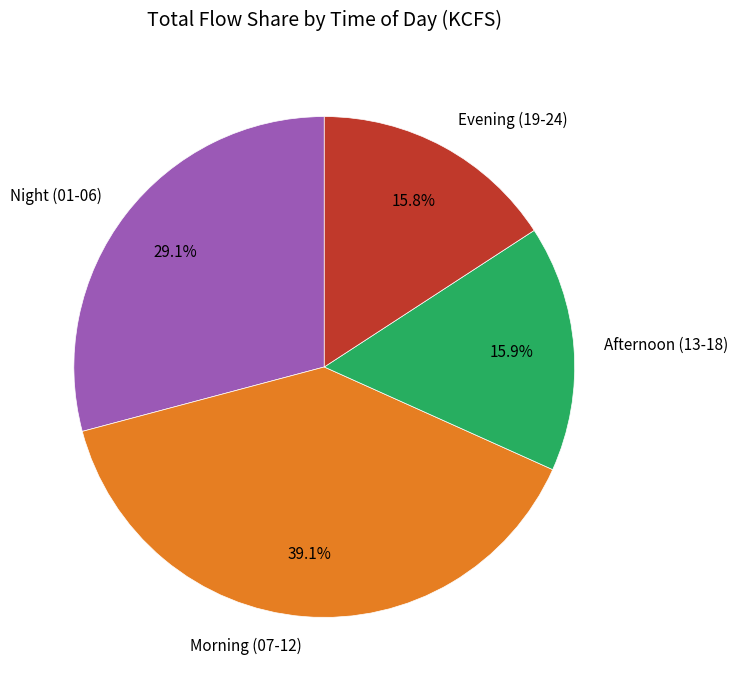

What is the ratio of the value at Evening (19-24) to the value at Afternoon (13-18)?

1.0